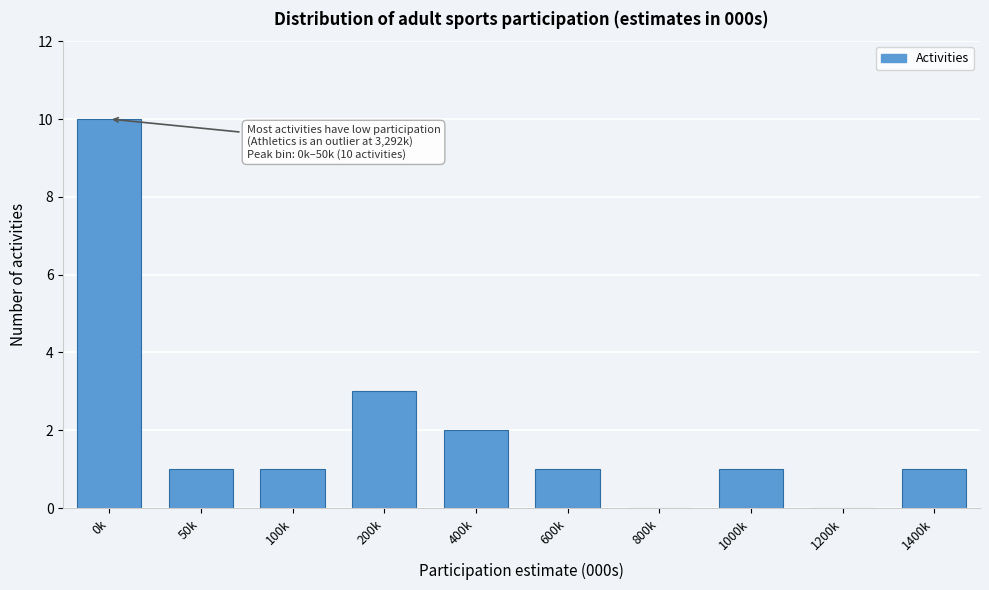

Reading left to right, what are all the values shown in this chart?

0k=10	50k=1	100k=1	200k=3	400k=2	600k=1	800k=0	1000k=1	1200k=0	1400k=1